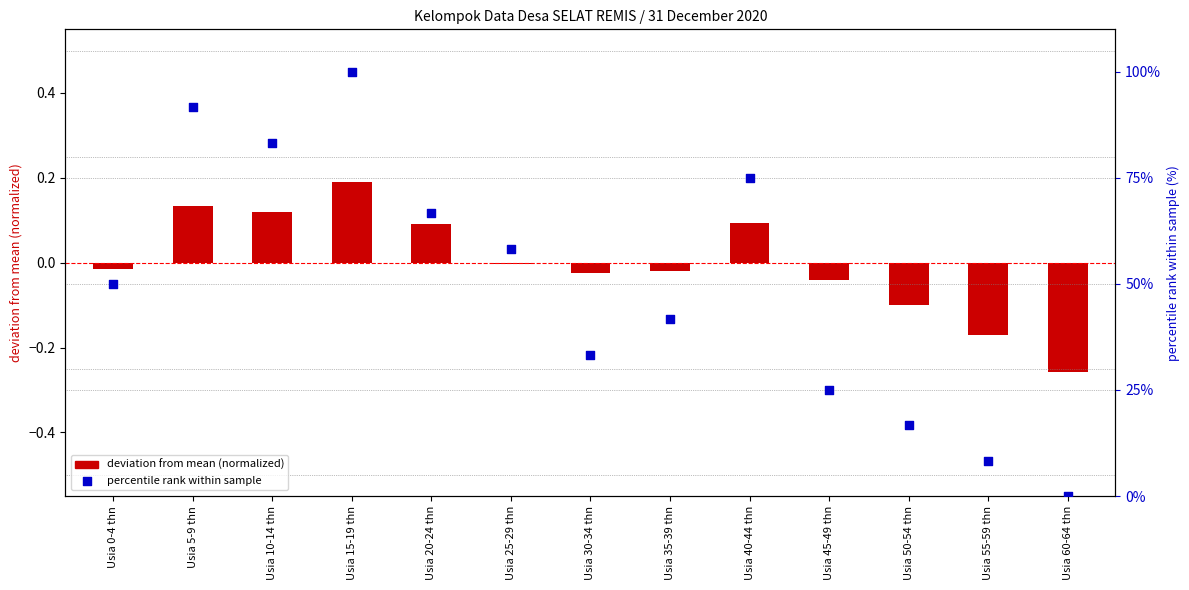

Is the value of percentile rank within sample at Usia 5-9 thn greater than the value of deviation from mean (normalized) at Usia 0-4 thn?

Yes